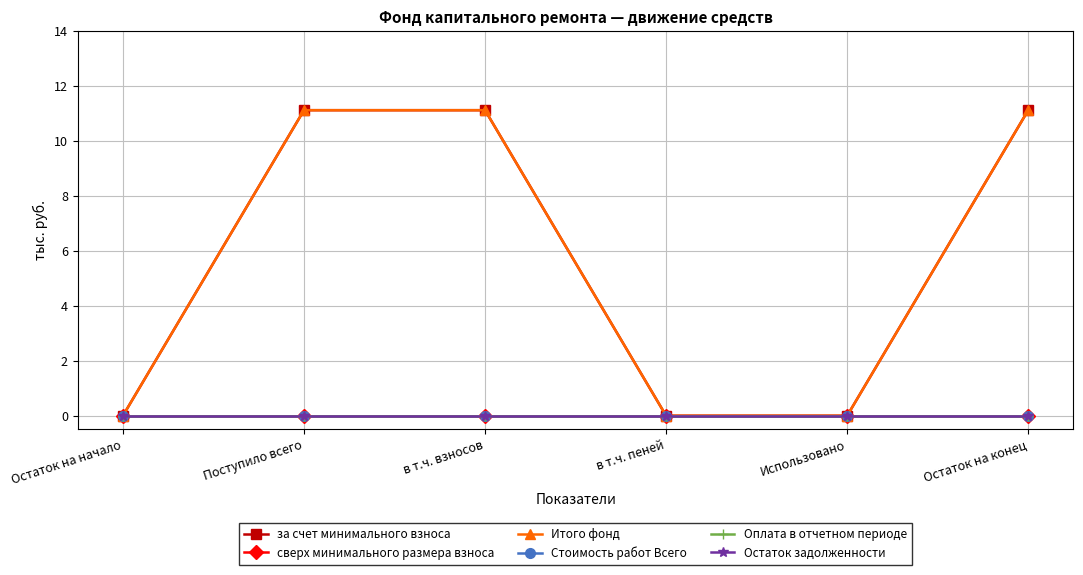

True or false: Остаток задолженности and за счет минимального взноса intersect in this chart.

False